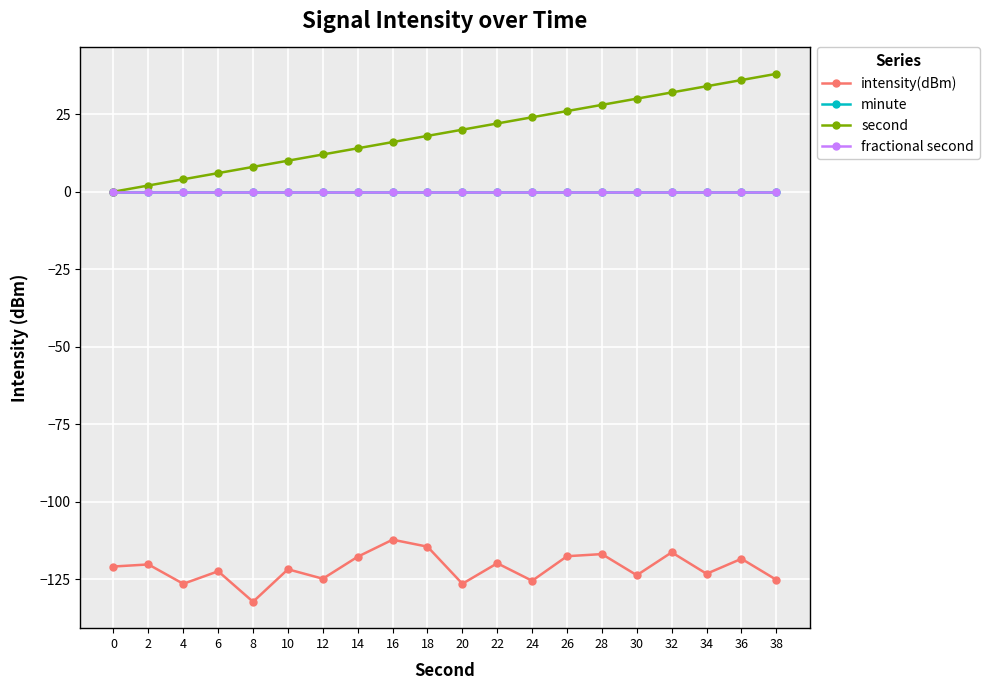

Is this an area chart (filled region under the line)?

No